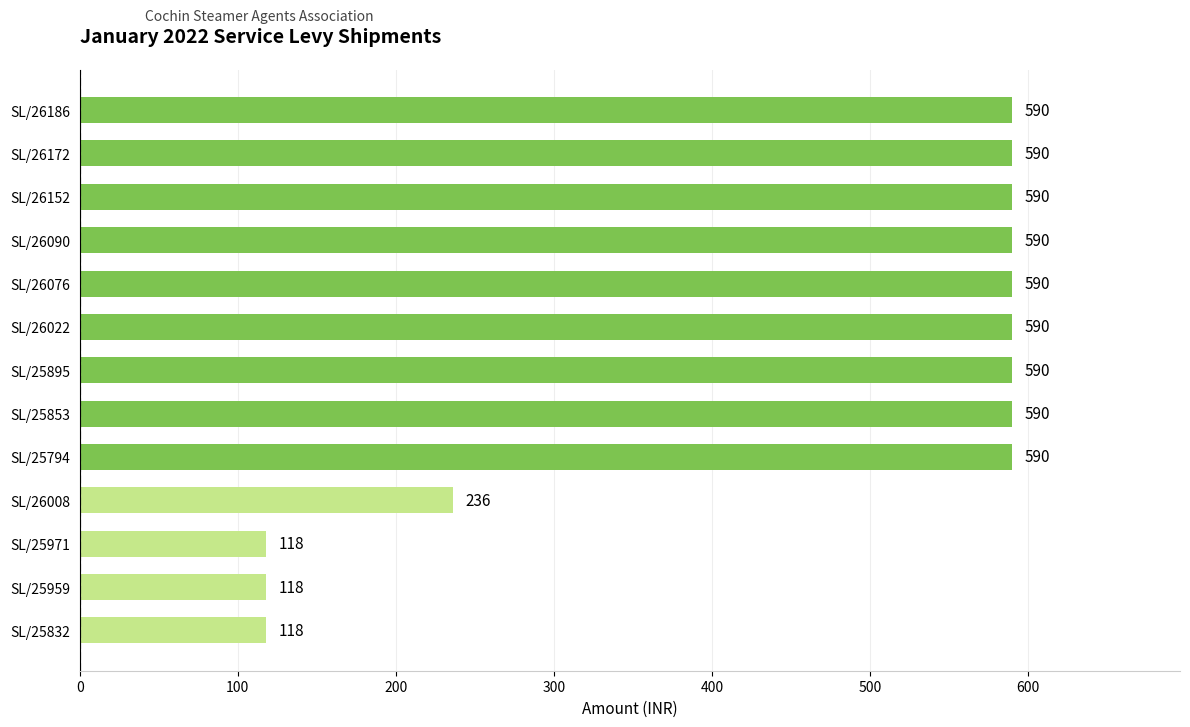

At which label is the value closest to 354?

SL/26008